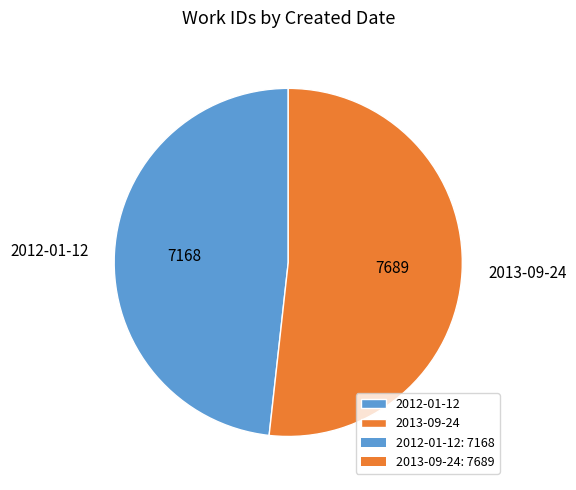

Rank the categories by value from highest to lowest.

2013-09-24, 2012-01-12